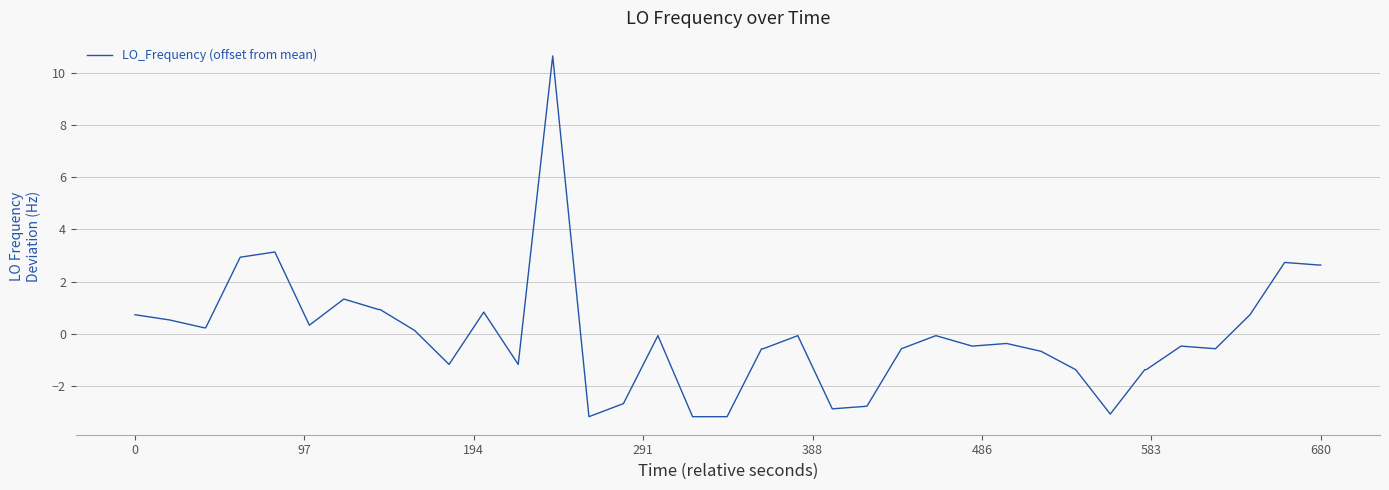

What is the difference between the maximum and minimum values?

13.8